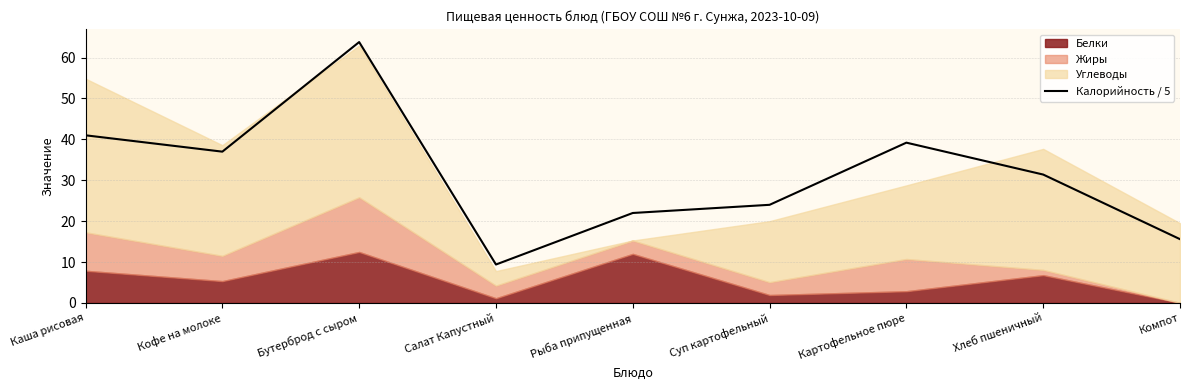

What is the value of the 1st point from the left?

41.0